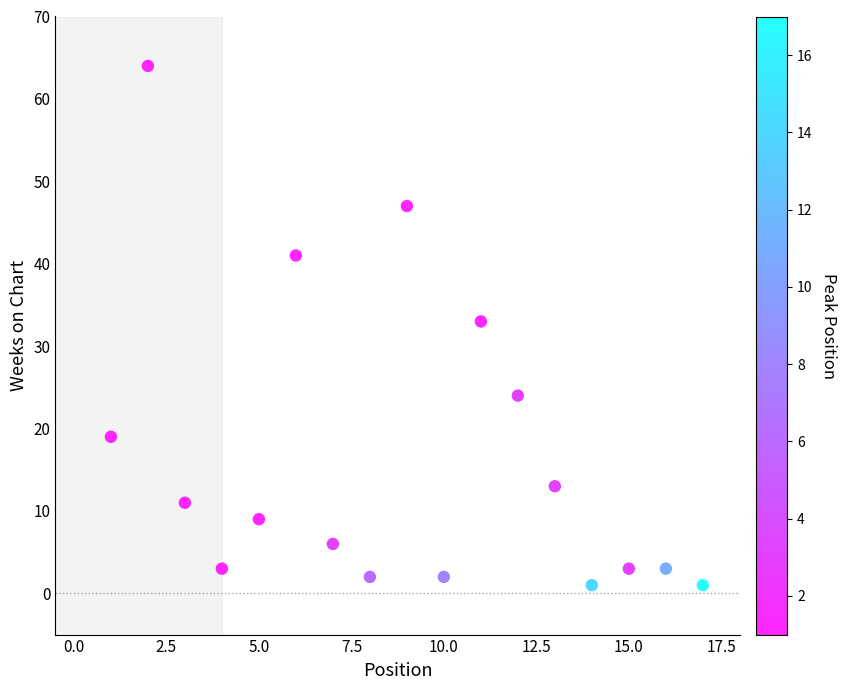

What is the range of X values (max minus min)?

16